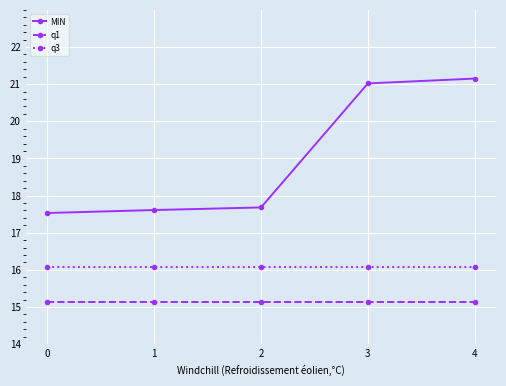

What is the minimum value for MIN?

17.5